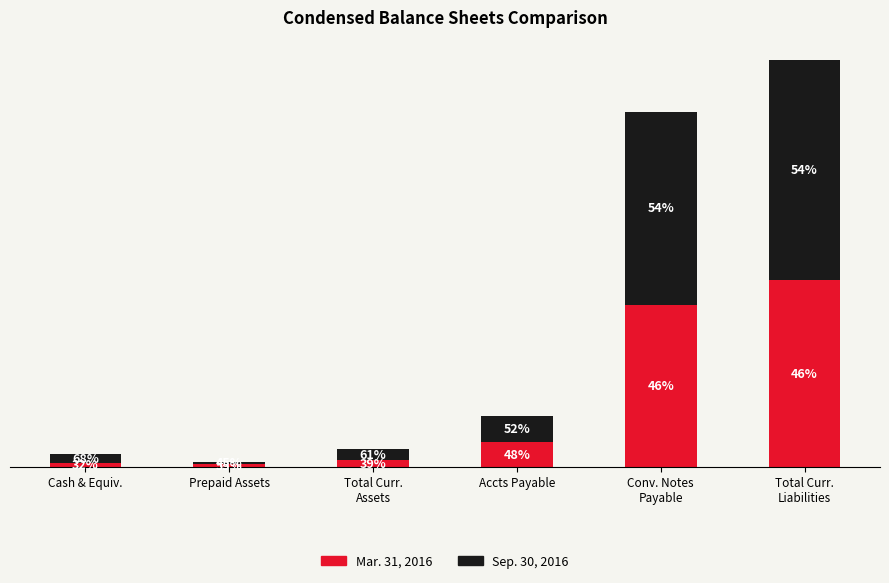

What is the average value of the Sep. 30, 2016 series?

86302